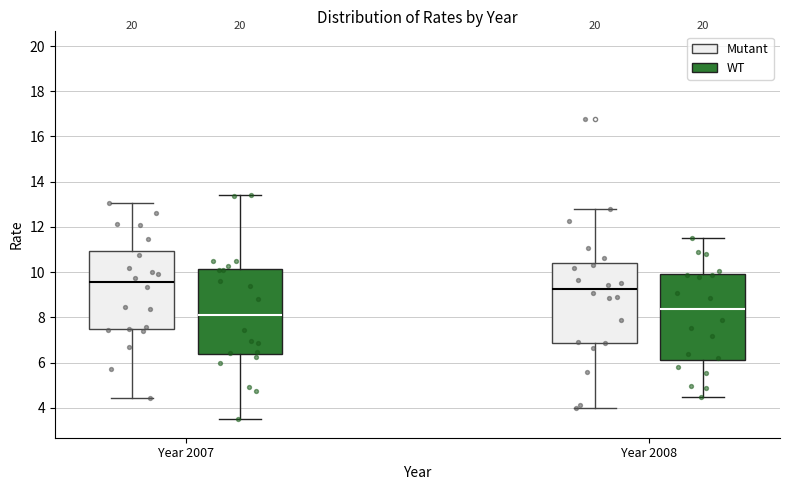

Reading left to right, read every box against the y-axis: the position of its median line, the range the box covers, and the ends of its whiskers. The values are not printed on the chart, so give them approximately, as read against the axis.

Year 2007 (Mutant): median 9.6, box 7.4 to 11.0, whiskers 4.4 to 13.0
Year 2007 (WT): median 8.2, box 6.4 to 10.2, whiskers 3.4 to 13.4
Year 2008 (Mutant): median 9.2, box 6.8 to 10.4, whiskers 4.0 to 12.8
Year 2008 (WT): median 8.4, box 6.0 to 10.0, whiskers 4.4 to 11.6